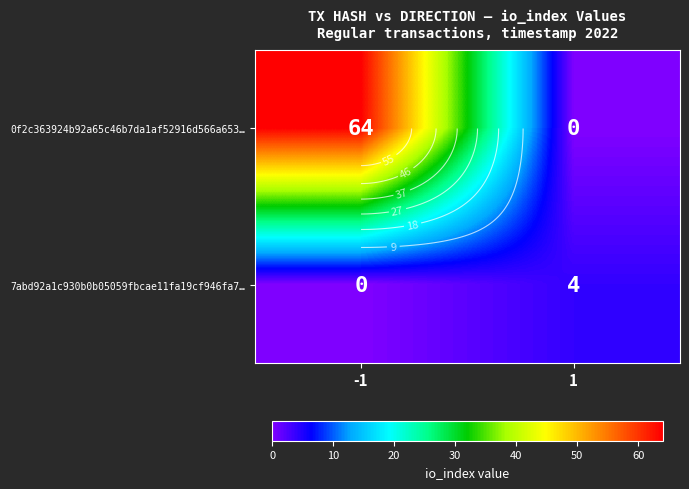

True or false: 7abd92a1c930b0b05059fbcae11fa19cf946fa7… has a value of 0 at -1.

True